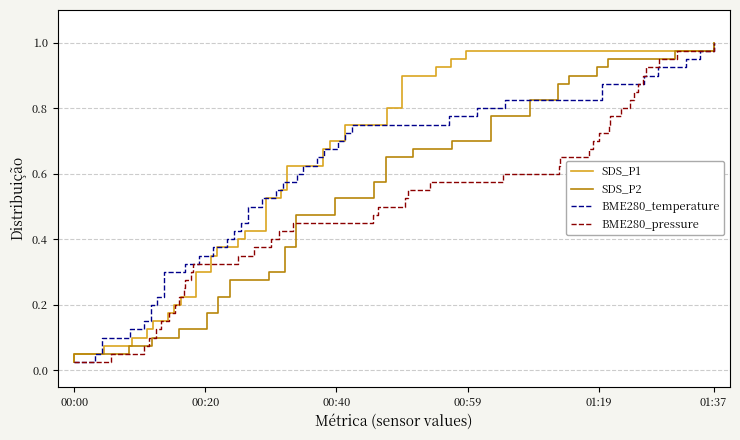

True or false: BME280_pressure and BME280_temperature intersect in this chart.

False